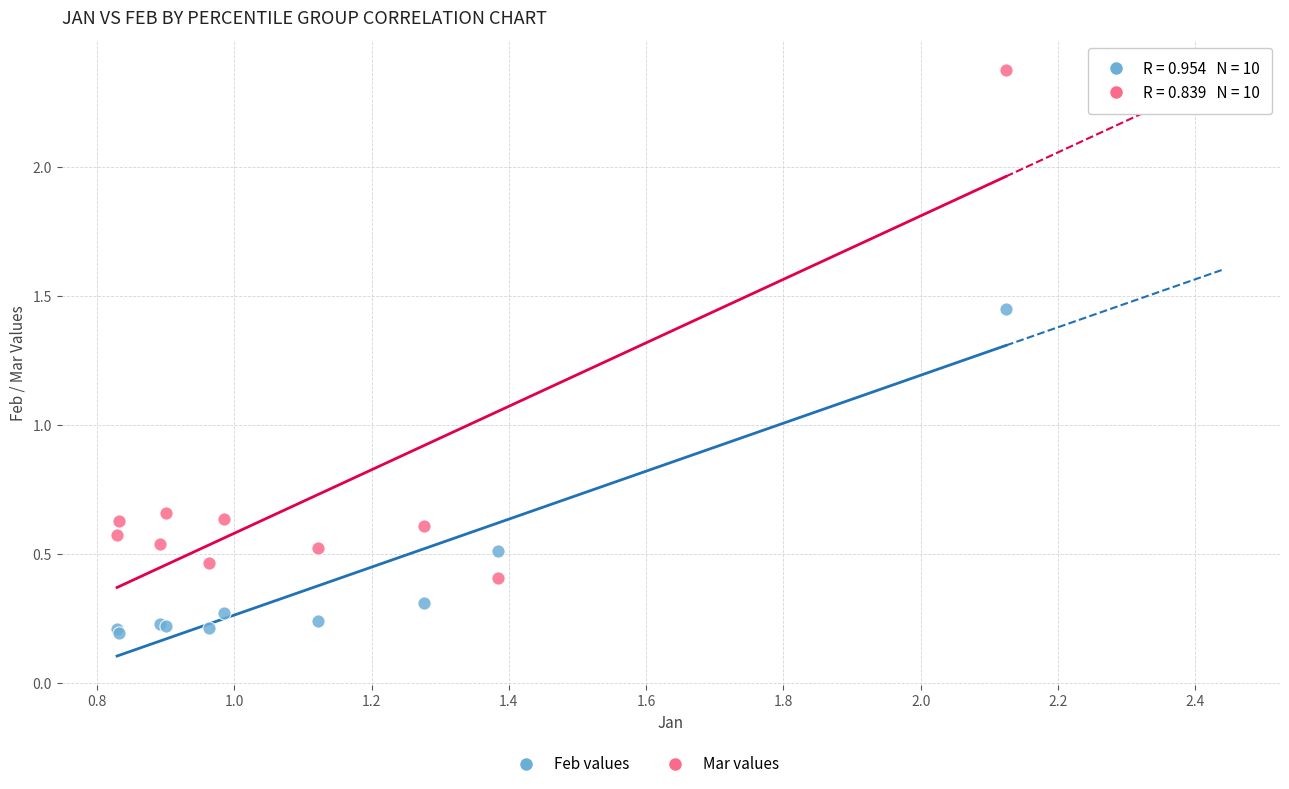

Which series contains the highest Y value?

Mar values